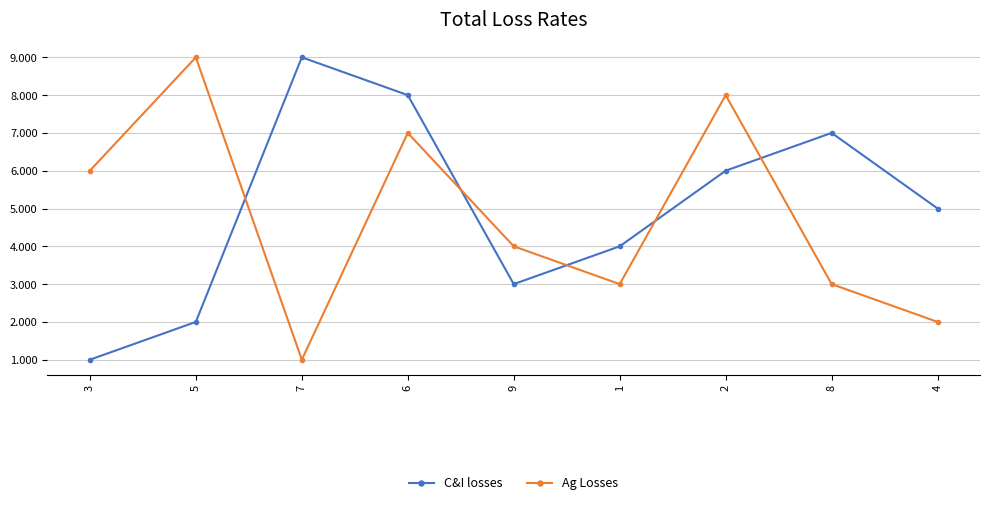

How many data points in Ag Losses are less than 4?

4